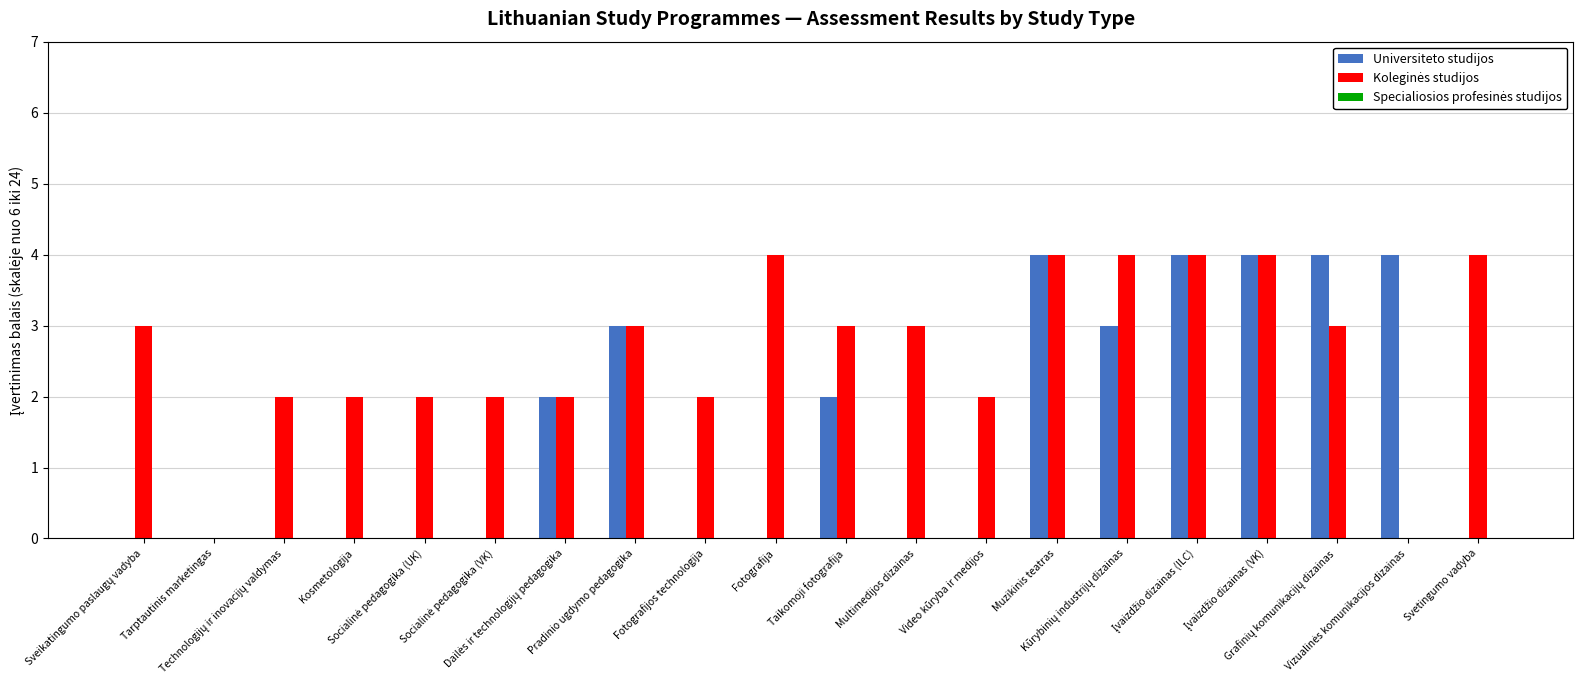

How many groups of bars are there?

20